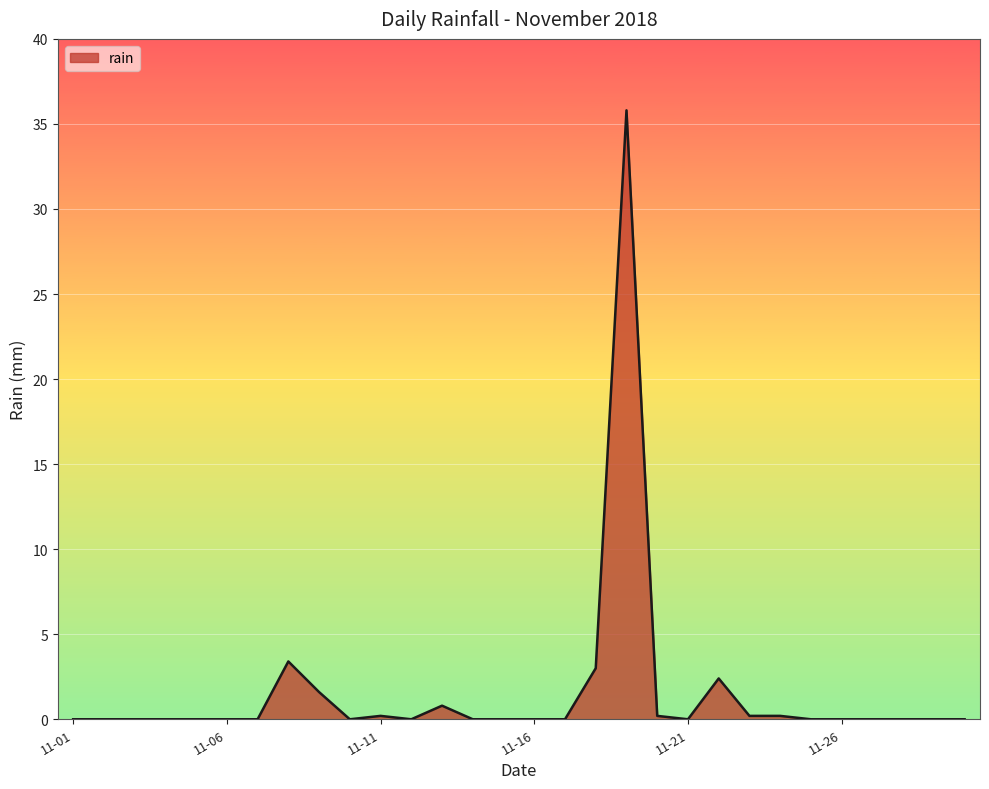

What is the difference between the second highest and second lowest values?

3.4